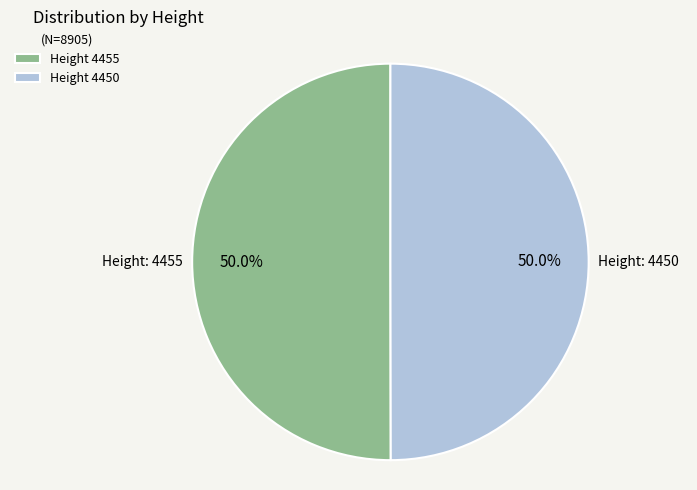

To the nearest percent, what is the average slice percentage?

50%